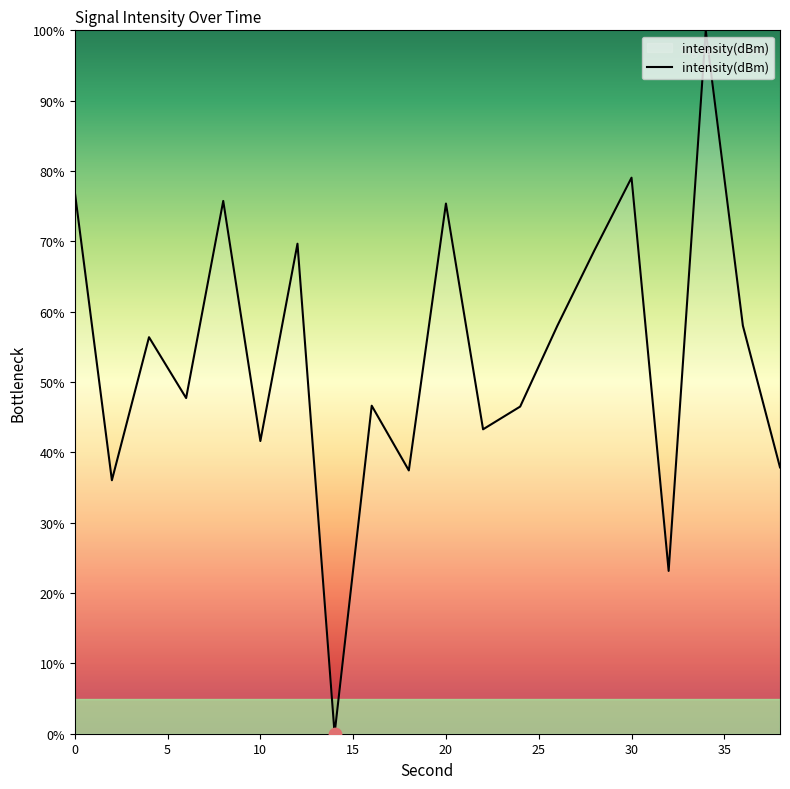

What is the greatest value displayed?

100.0